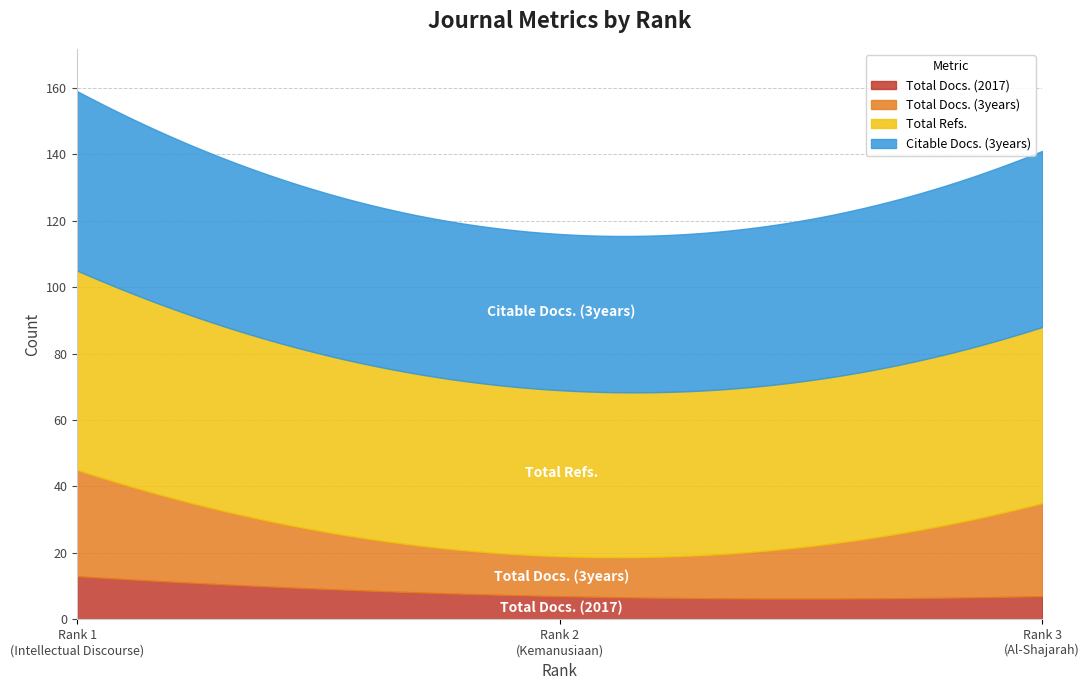

The value of Total Docs. (3years) at 1 is 13. True or false?

False